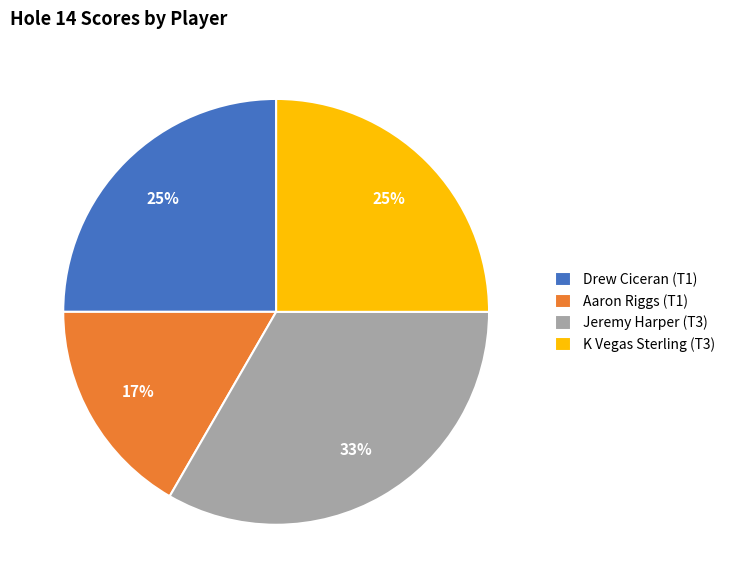

To the nearest percent, what is the combined percentage of Aaron Riggs (T1) and Drew Ciceran (T1)?

42%